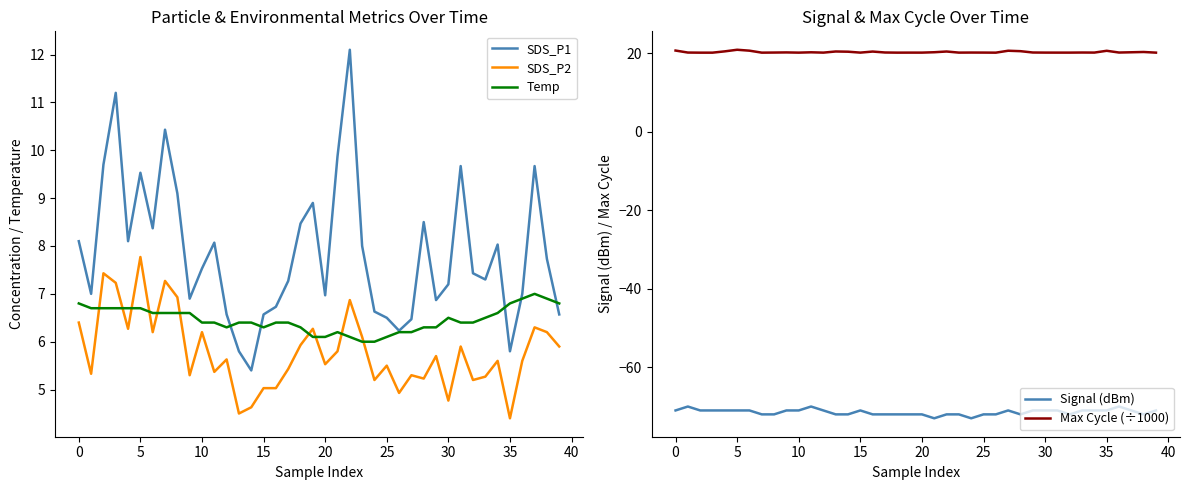

Does the chart have visible grid lines?

No